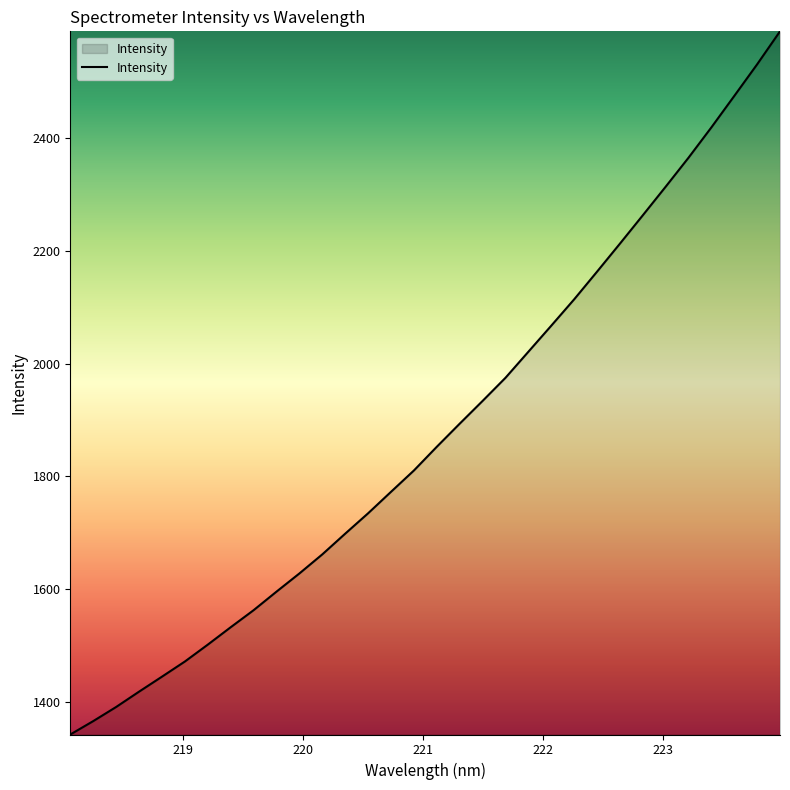

What is the difference between the maximum and minimum values?

1245.1